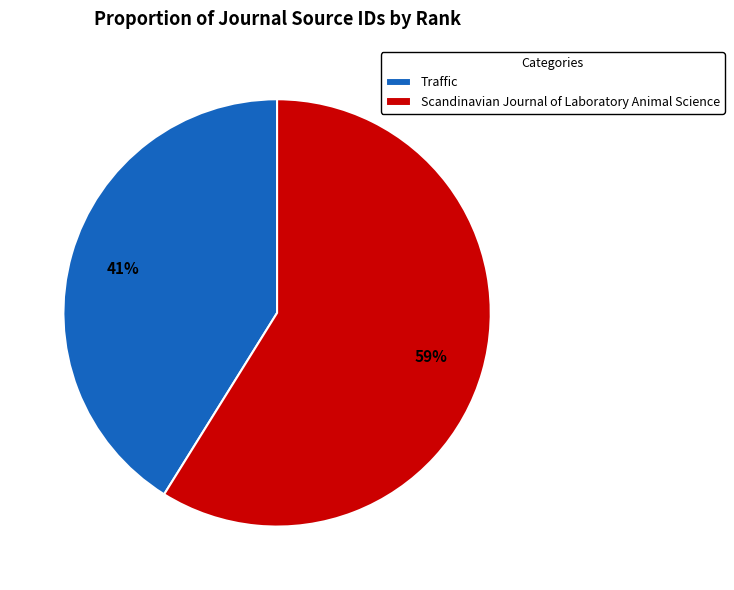

To the nearest percent, what percentage of the pie is Scandinavian Journal of Laboratory Animal Science?

59%